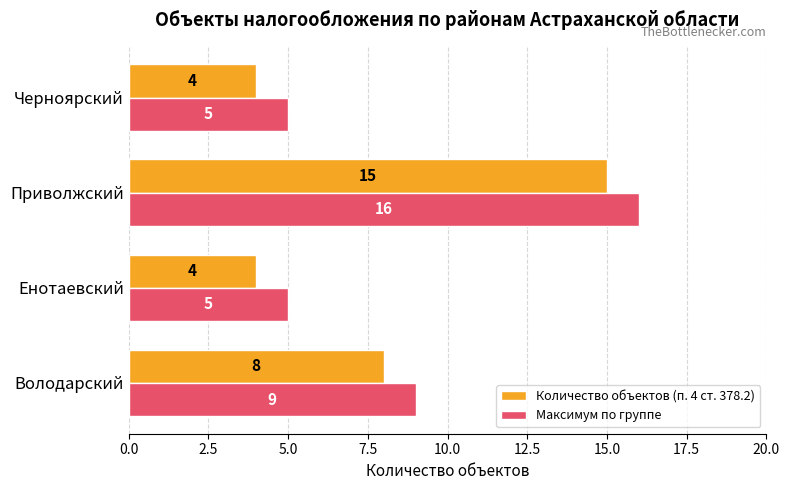

Count the Количество объектов (п. 4 ст. 378.2) values in the range 4 to 15.

4